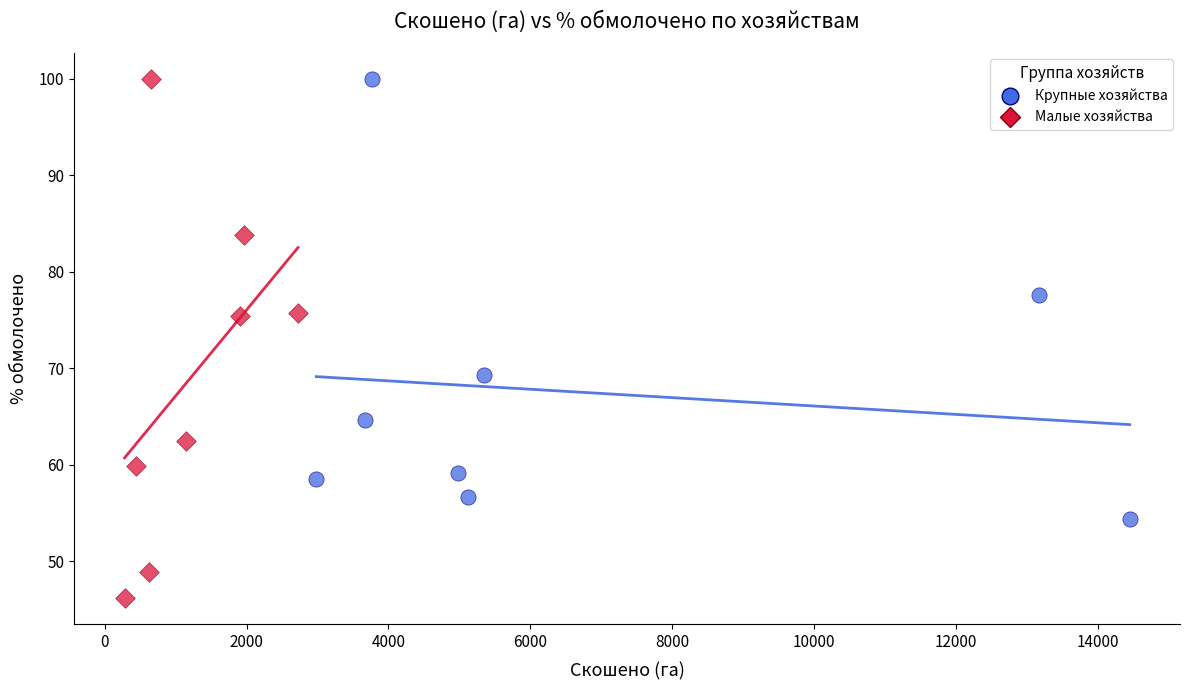

Which series reaches the minimum Y coordinate?

Малые хозяйства